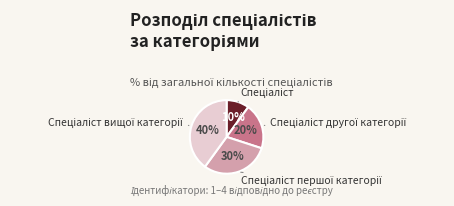

Is there any slice that represents more than half of the pie?

No